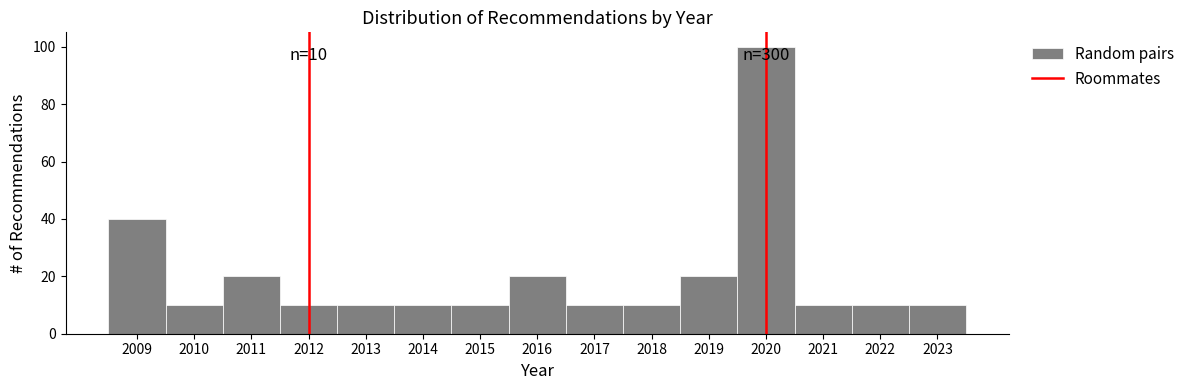

Over which range of the x-axis is the bar tallest?

2019.5 to 2020.5